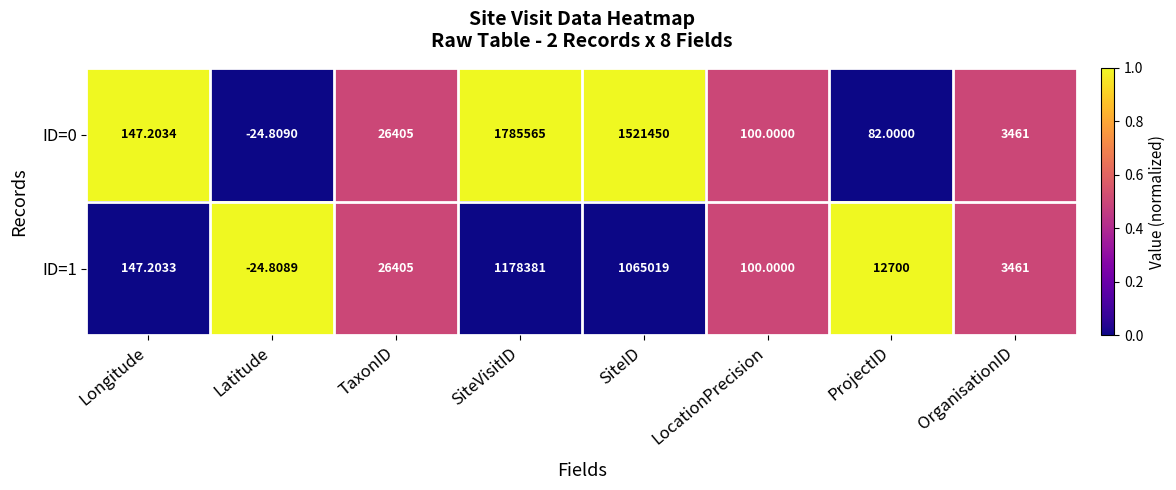

How many distinct data groups are displayed?

2